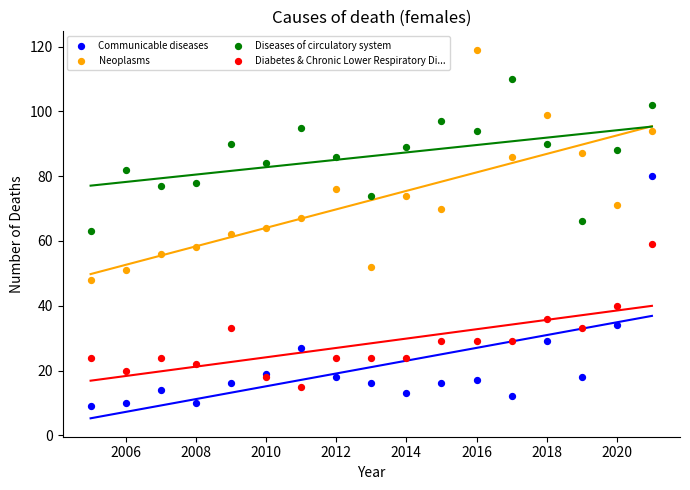

What is the X range (max minus min) for the scatter plot?

16